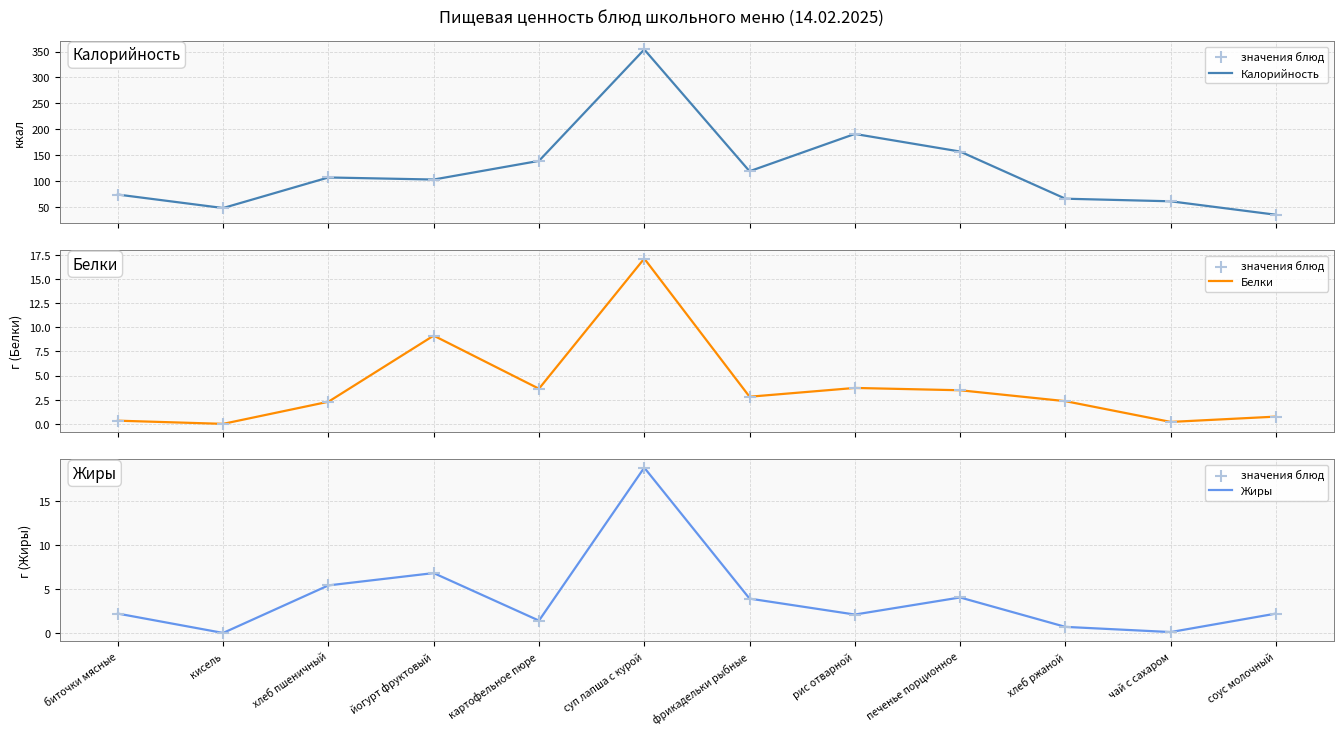

Which series reaches the maximum Y coordinate?

Калорийность